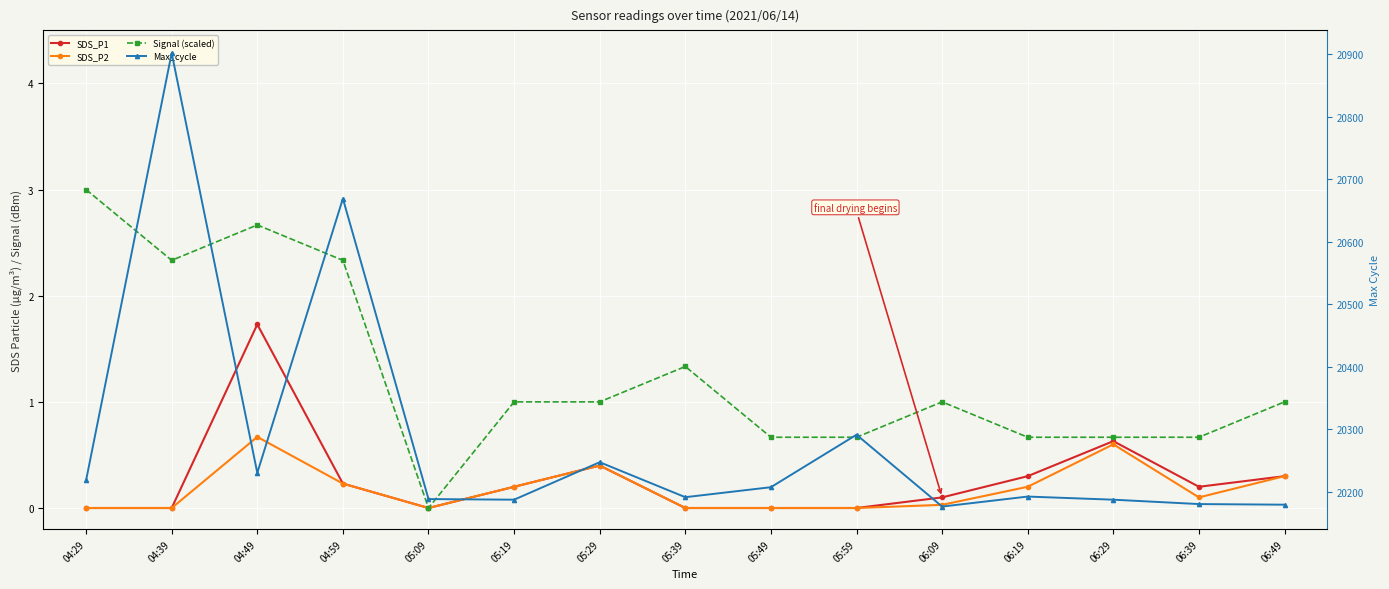

How many lines are shown in the chart?

4